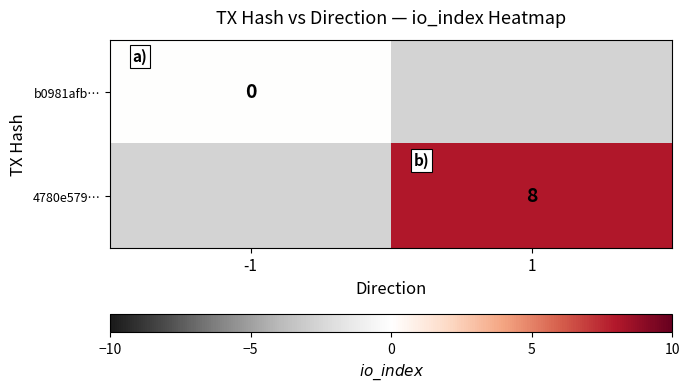

Which label corresponds to the largest value in the chart?

1